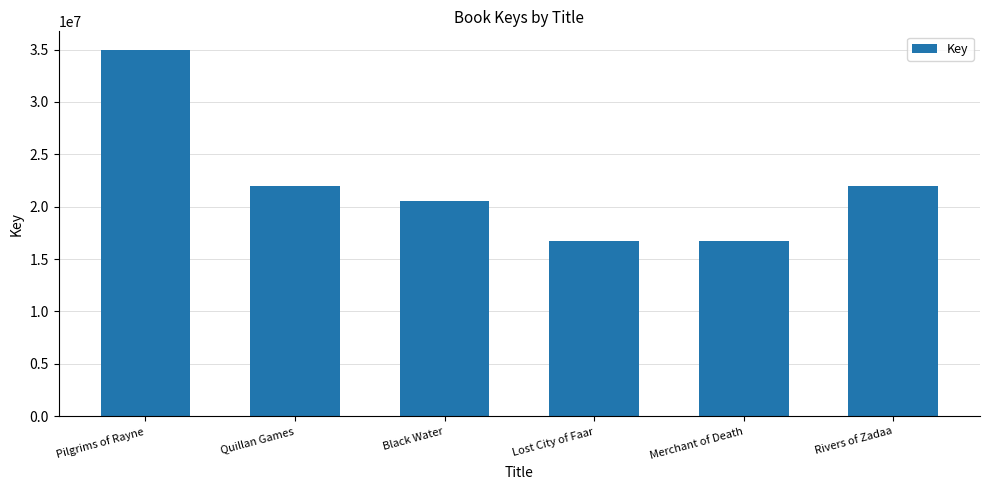

What is the average value?

22148093